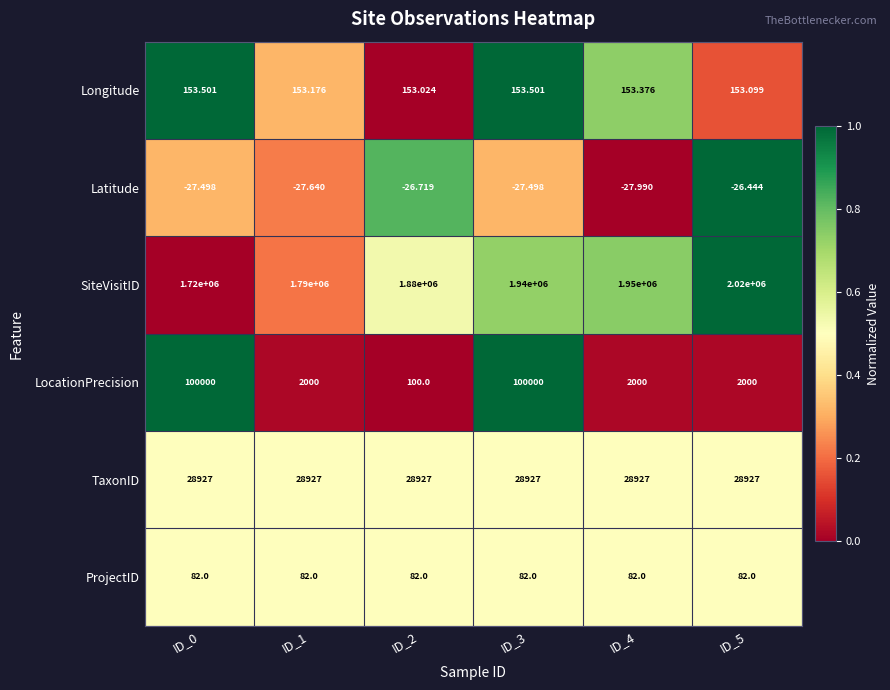

List the series in order of their peak value, lowest first.

Latitude, ProjectID, Longitude, TaxonID, LocationPrecision, SiteVisitID